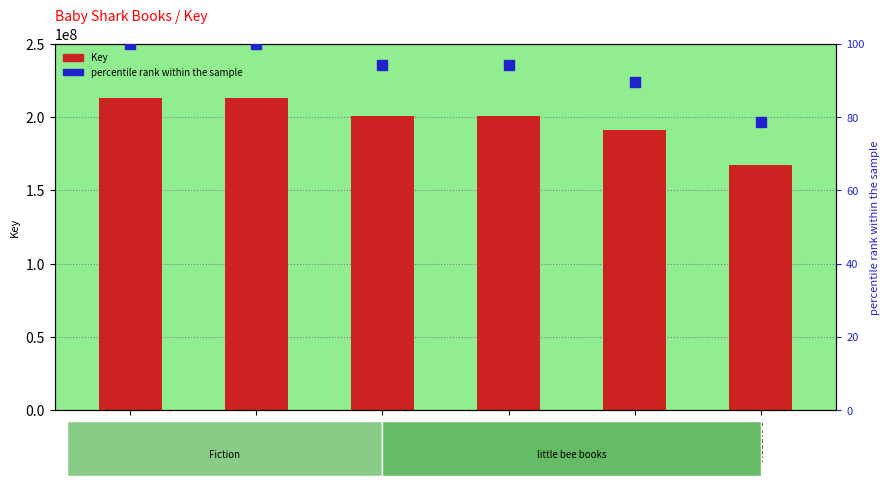

Which series reaches the maximum Y coordinate?

Key